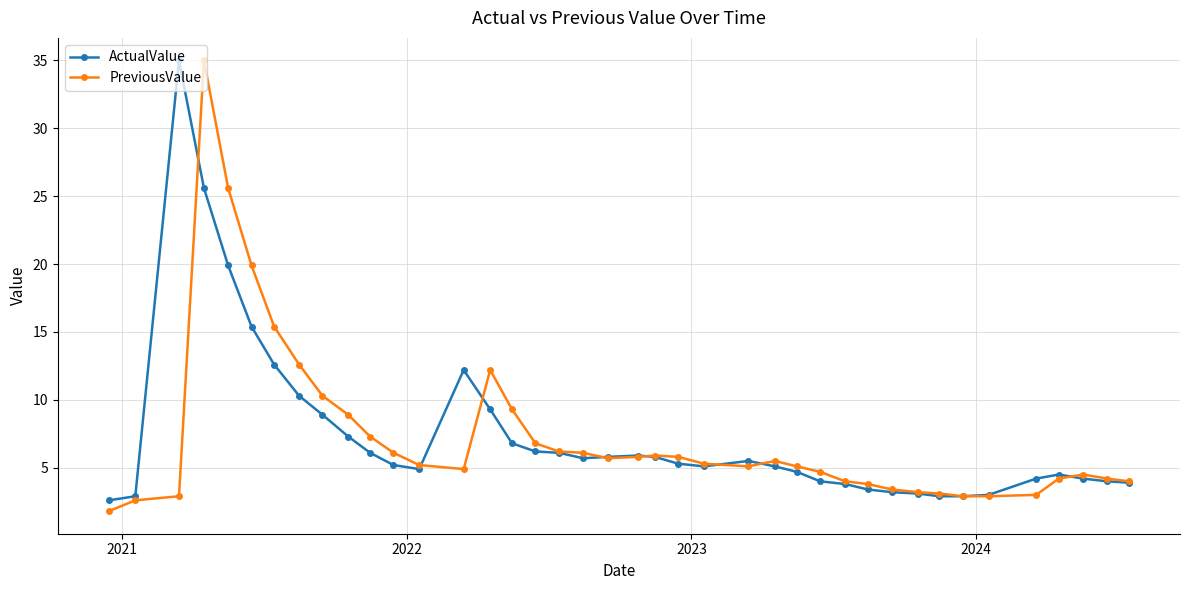

What is the greatest value displayed?

35.0